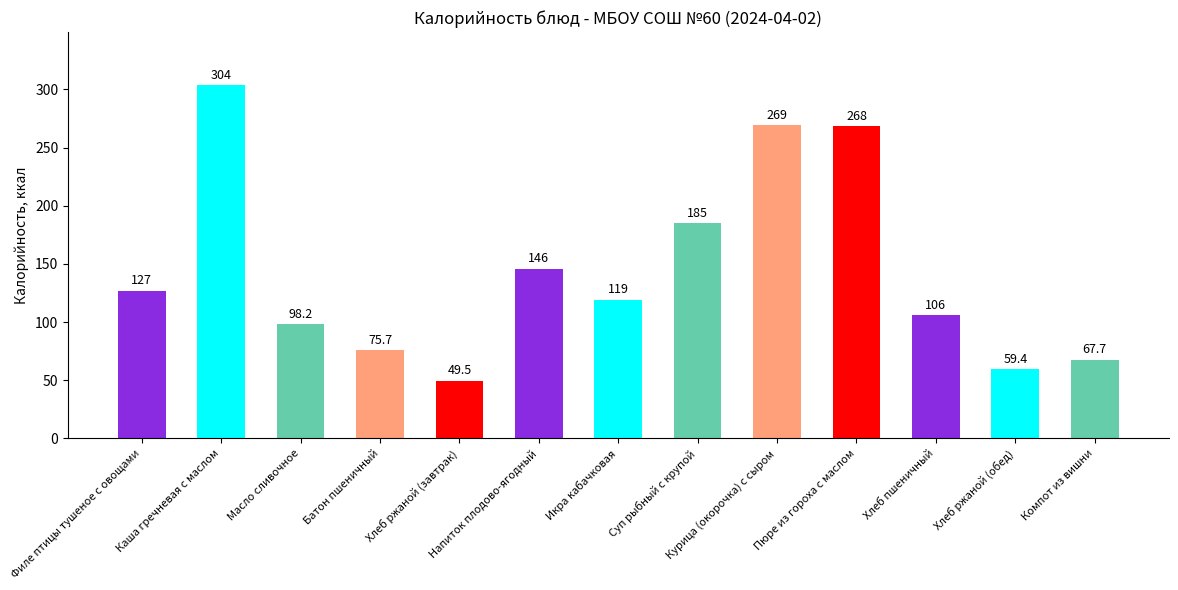

The value at Суп рыбный с крупой is 54.7. True or false?

False